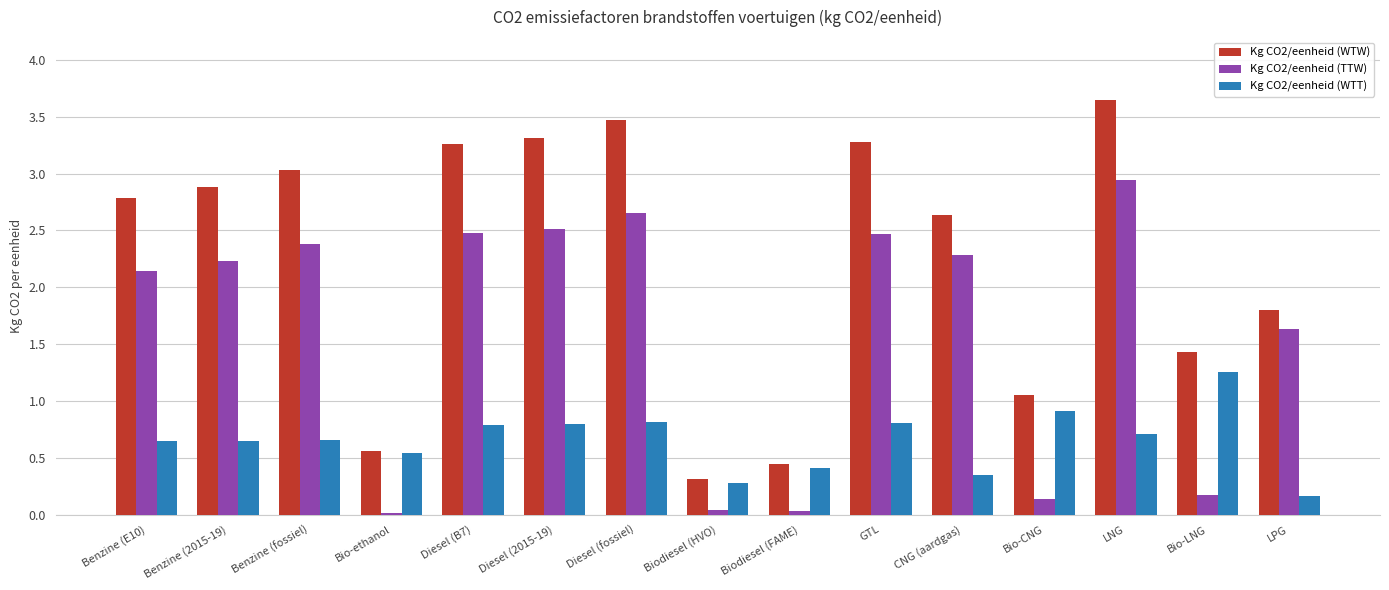

Does the chart contain stacked bars?

No